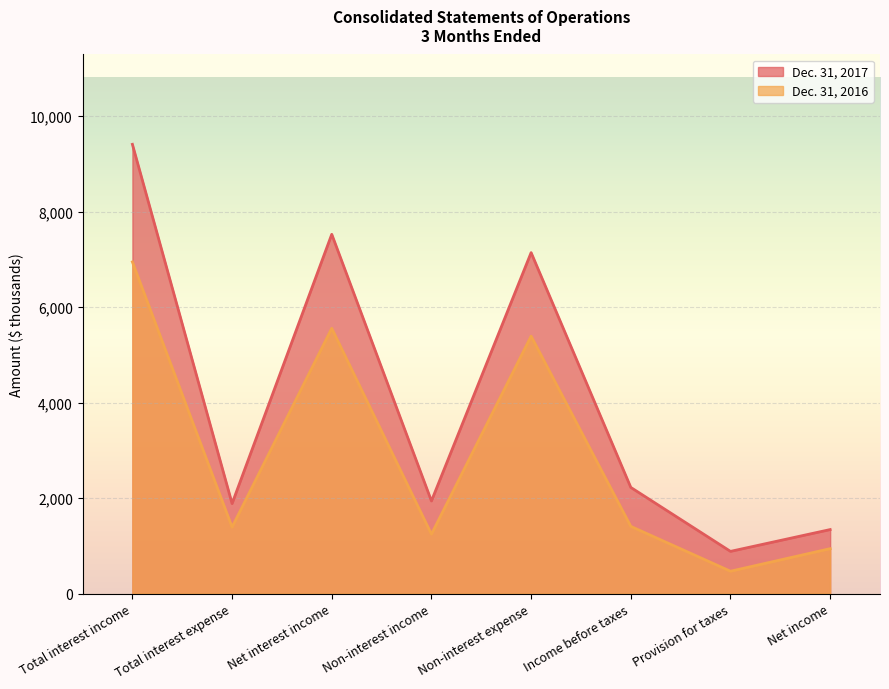

What is the average value of the Dec. 31, 2016 series?

2918